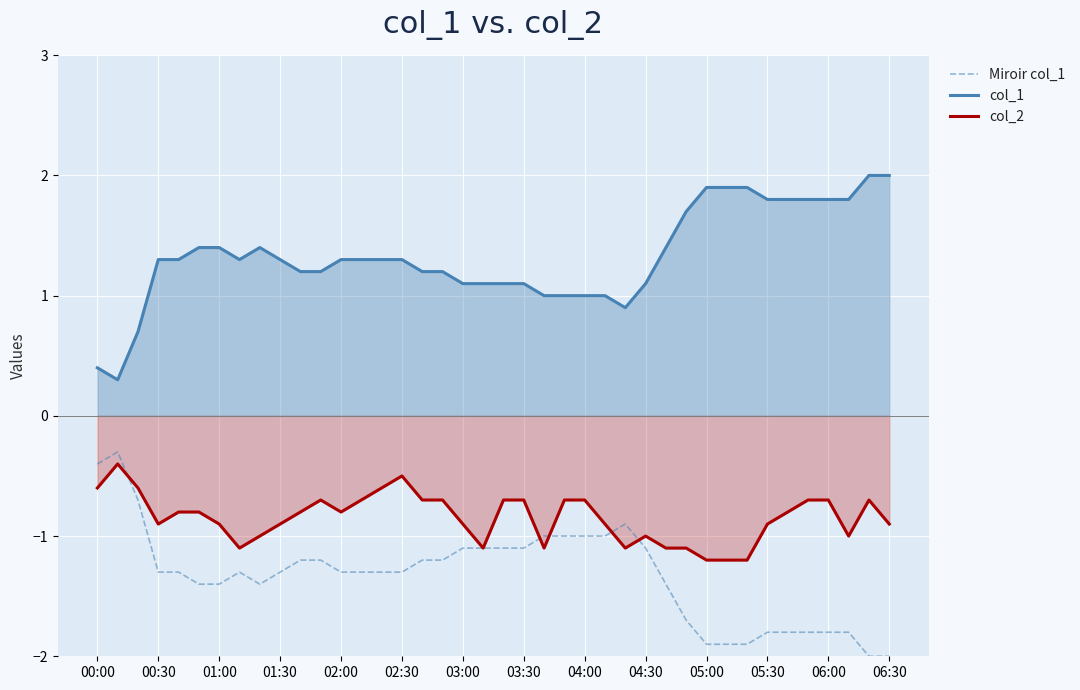

The value of col_1 at 02:00 is 1.9. True or false?

False